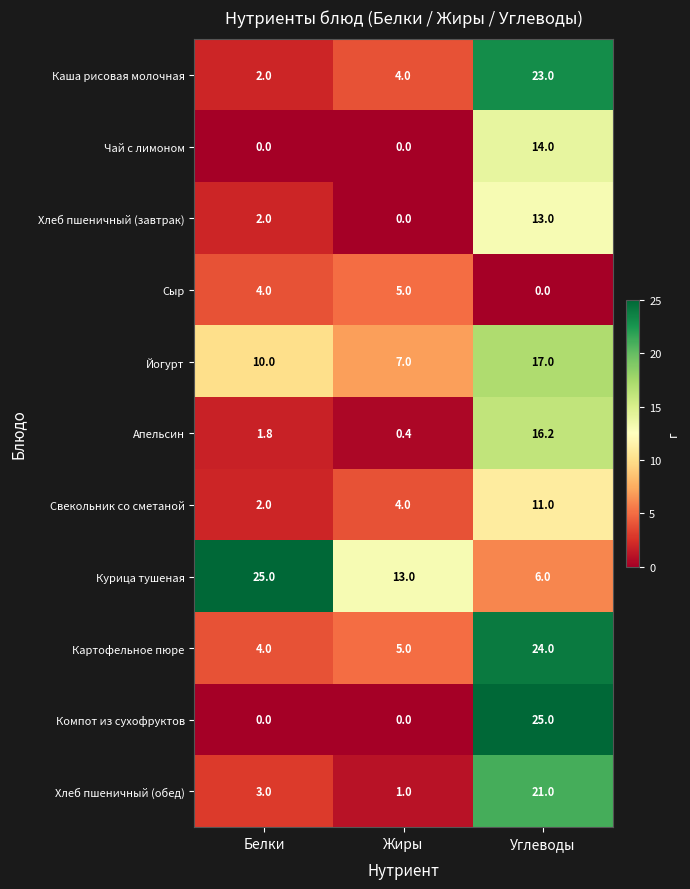

What is the sum of all Йогурт values?

34.0